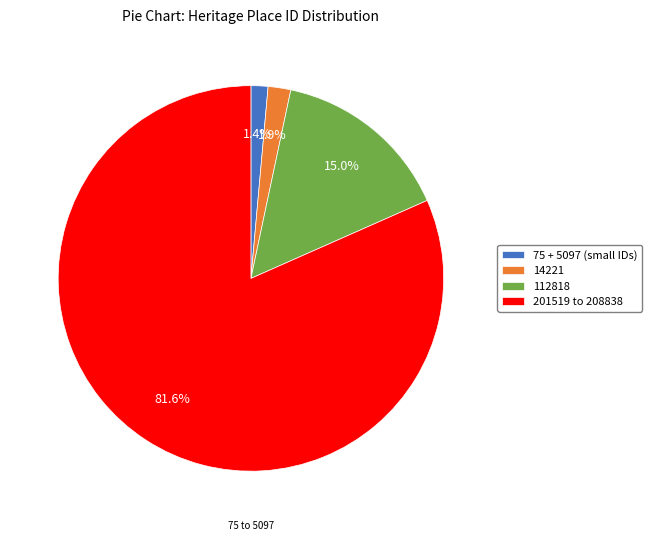

What is the largest slice in the pie chart?

201519 to 208838